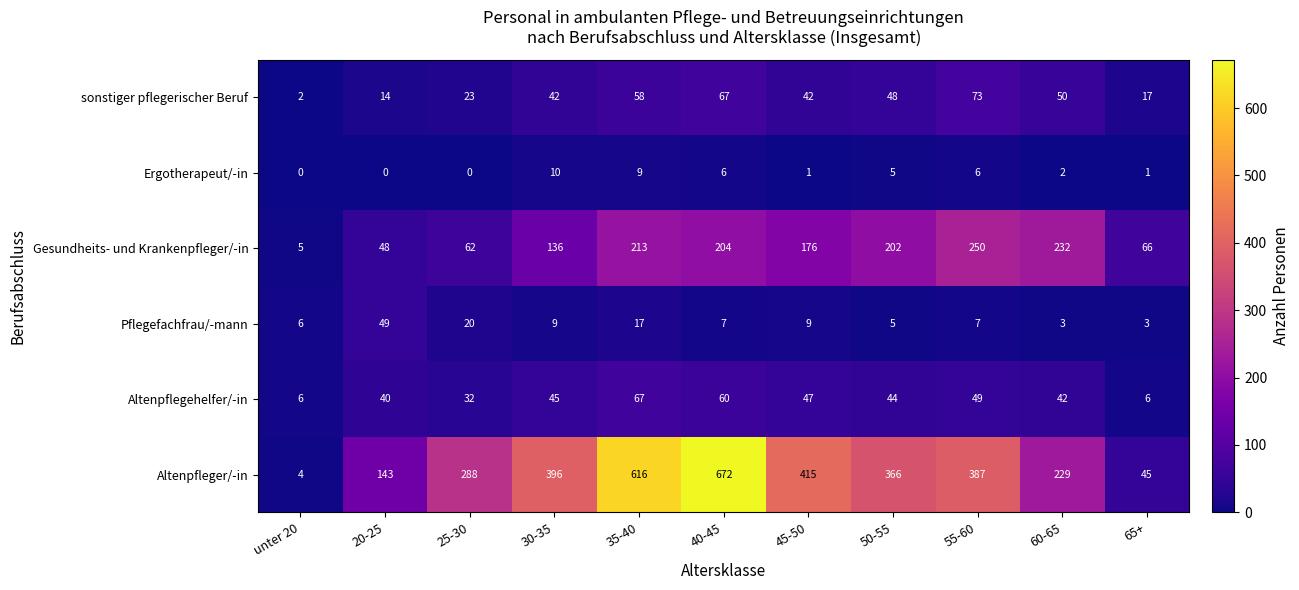

Rank the series at 25-30 from highest to lowest value.

Altenpfleger/-in, Gesundheits- und Krankenpfleger/-in, Altenpflegehelfer/-in, sonstiger pflegerischer Beruf, Pflegefachfrau/-mann, Ergotherapeut/-in